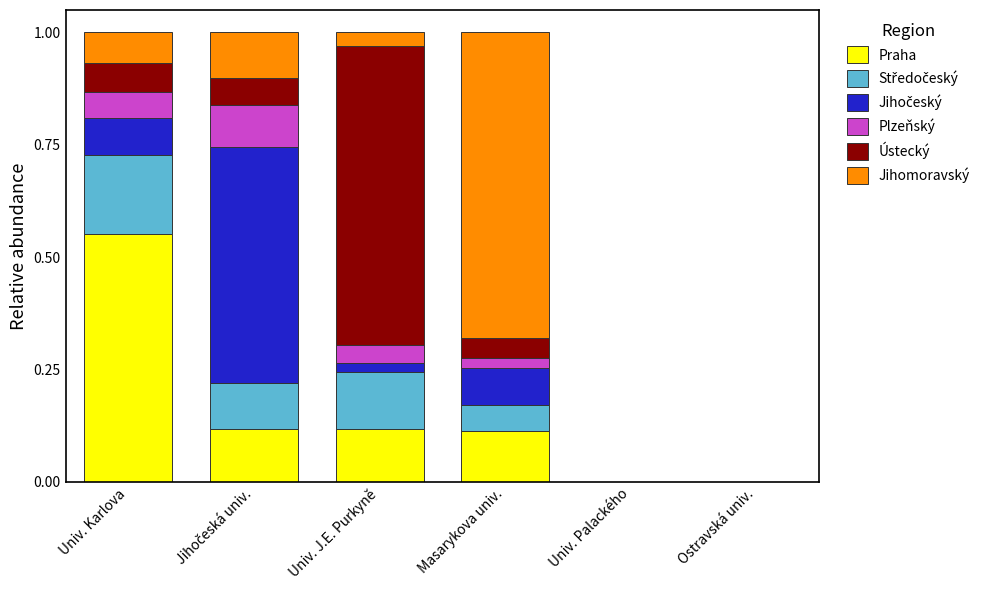

How many categories are shown in the chart?

6